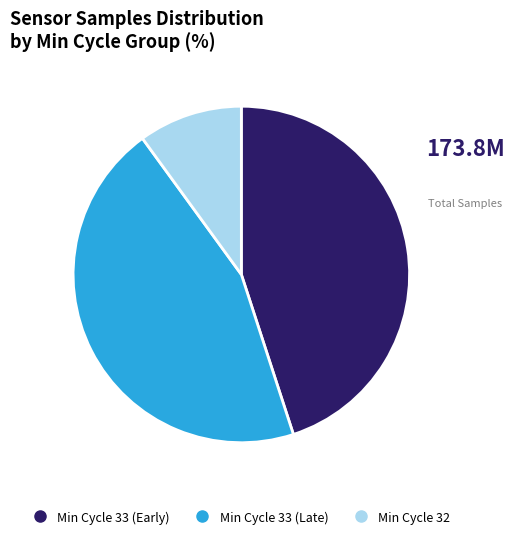

Is there a majority slice in this chart?

No